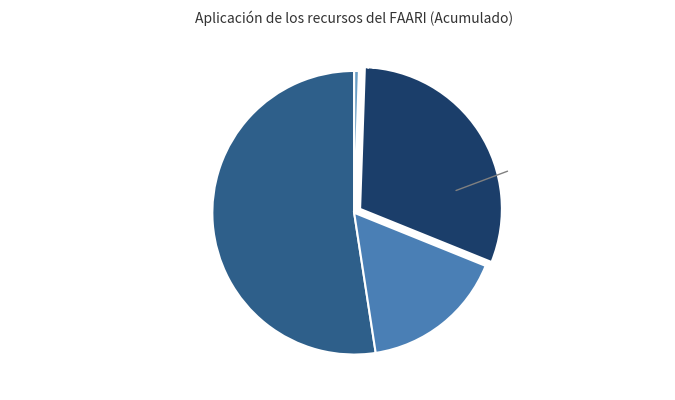

To the nearest percent, what is the average slice percentage?

25%